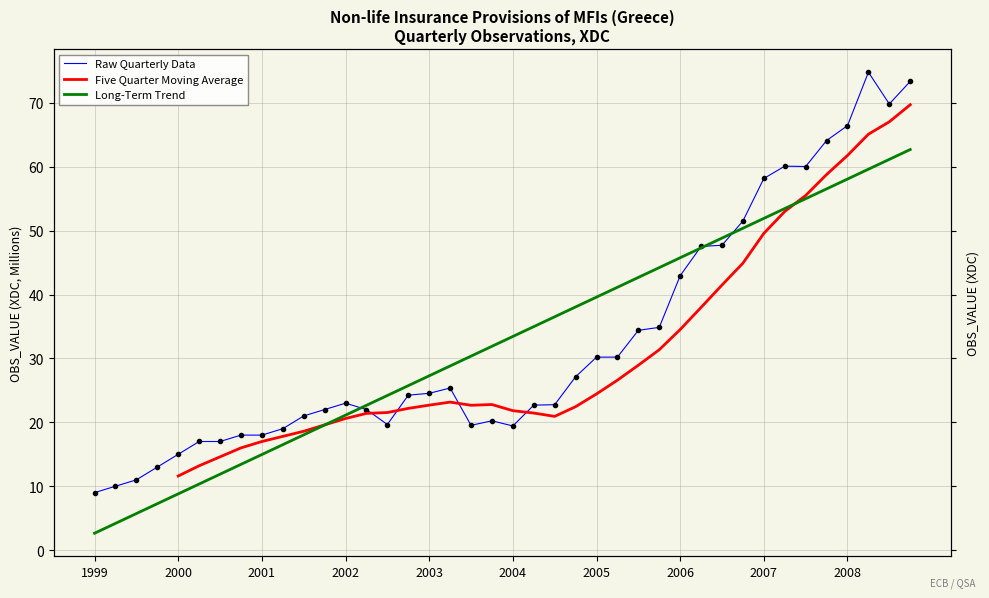

How many interior local valleys does the Five Quarter Moving Average series have?

2